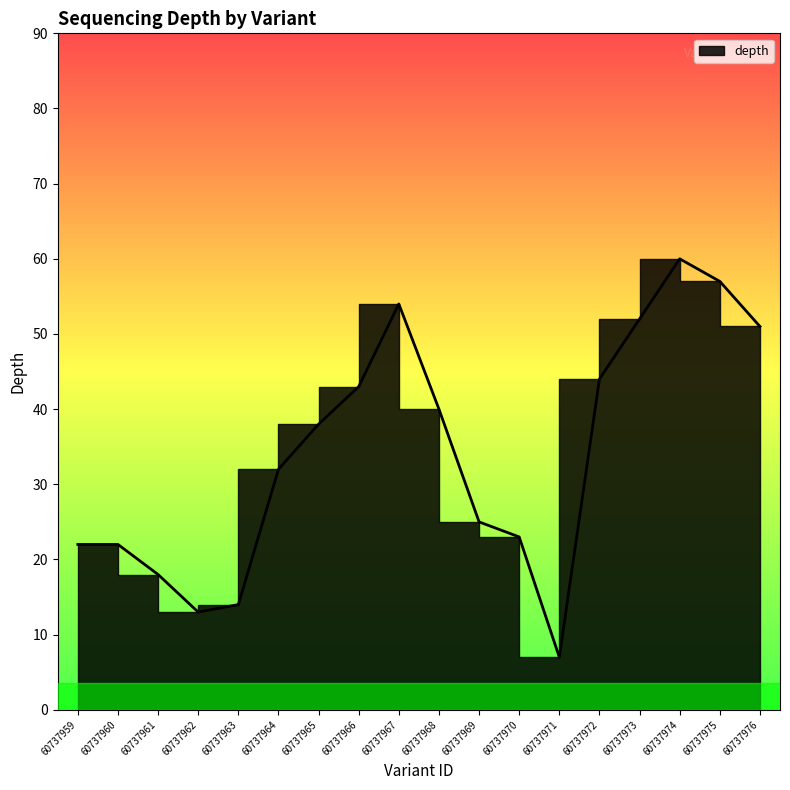

Does the chart have visible grid lines?

No